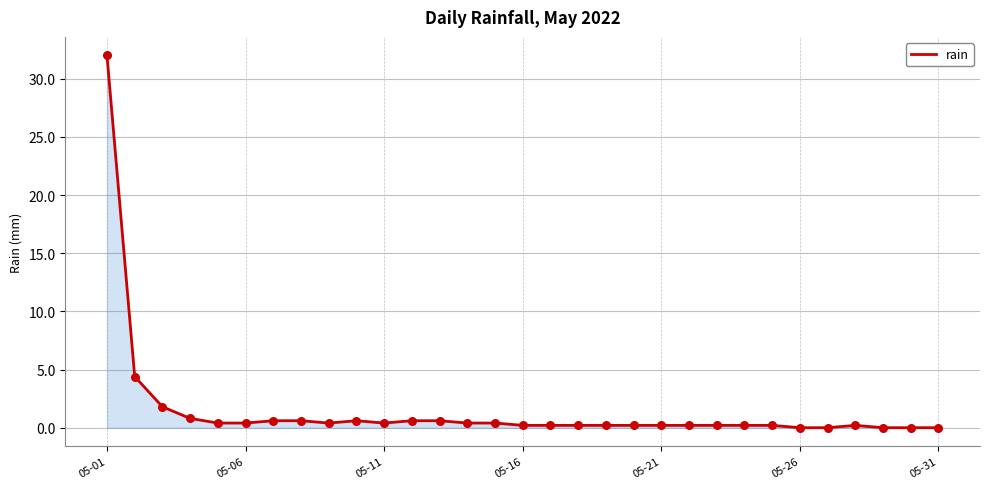

What is the greatest value displayed?

32.0